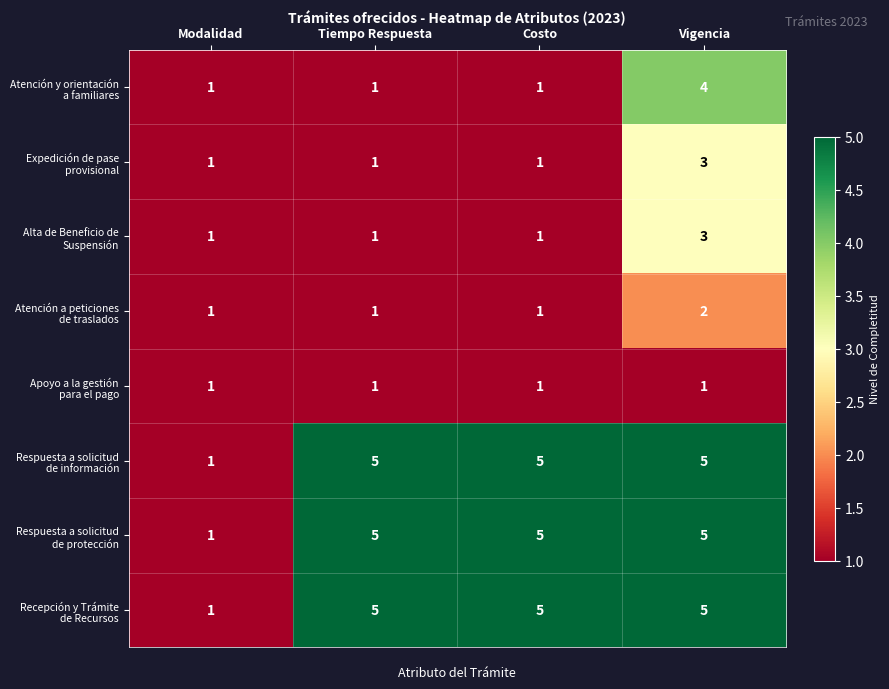

What is the difference between the highest and lowest values at Costo?

4